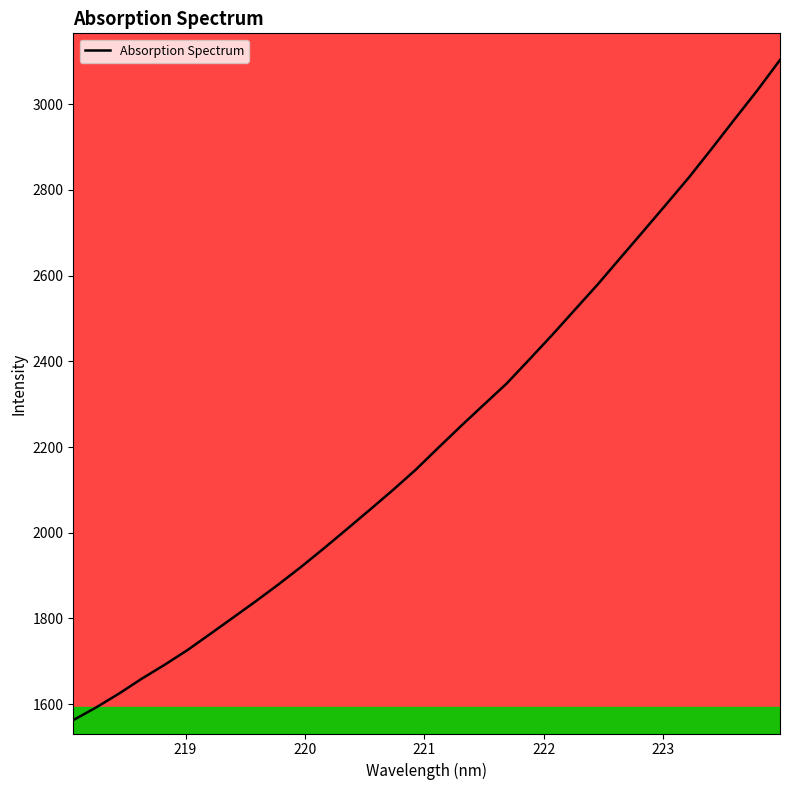

What is the minimum value for Absorption Spectrum?

1562.7